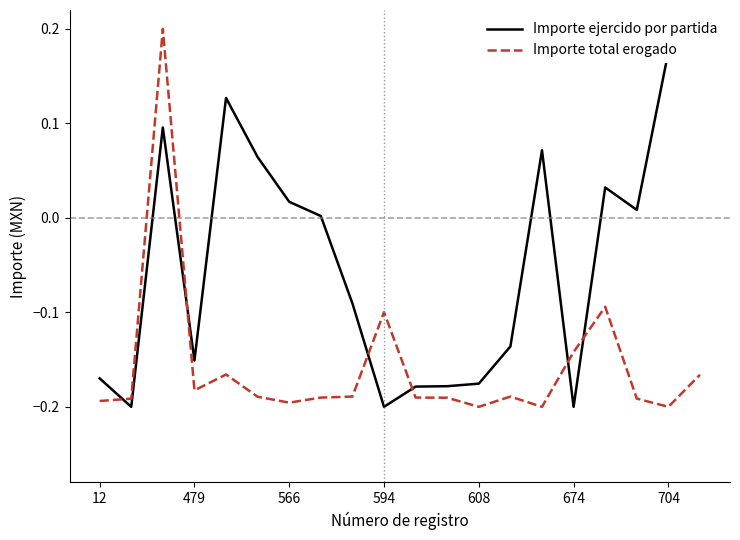

Is it true that Importe total erogado equals -0.2 at 704?

True